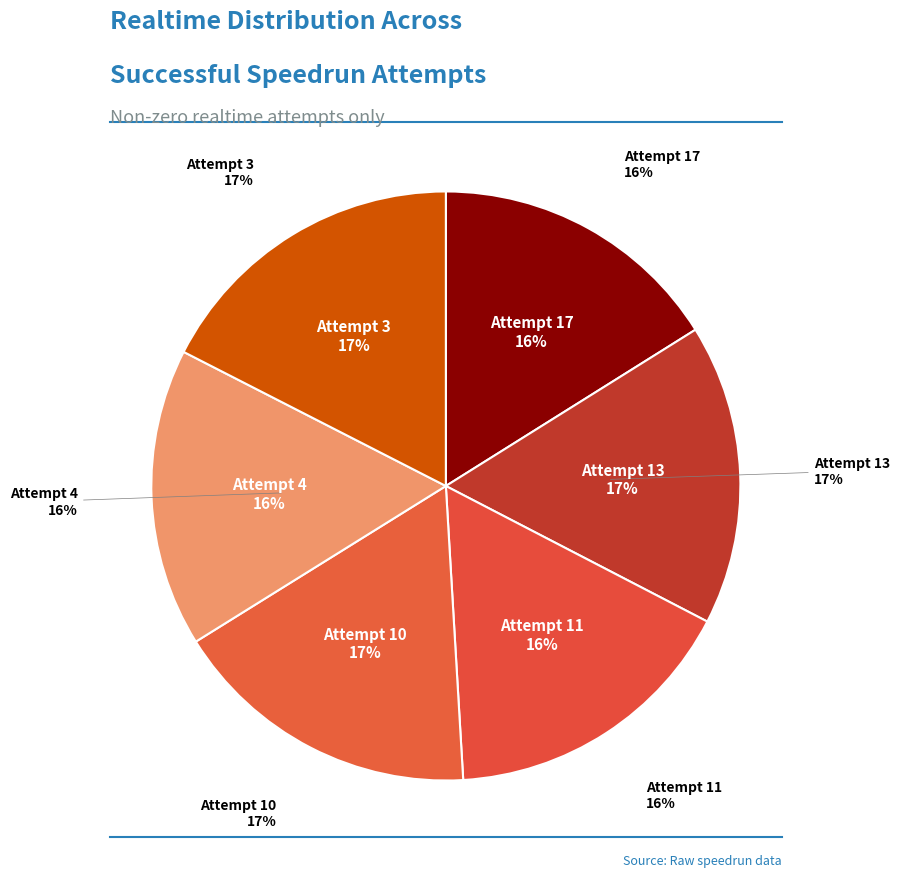

Combined, do Attempt 13 and Attempt 3 account for over 50%?

No